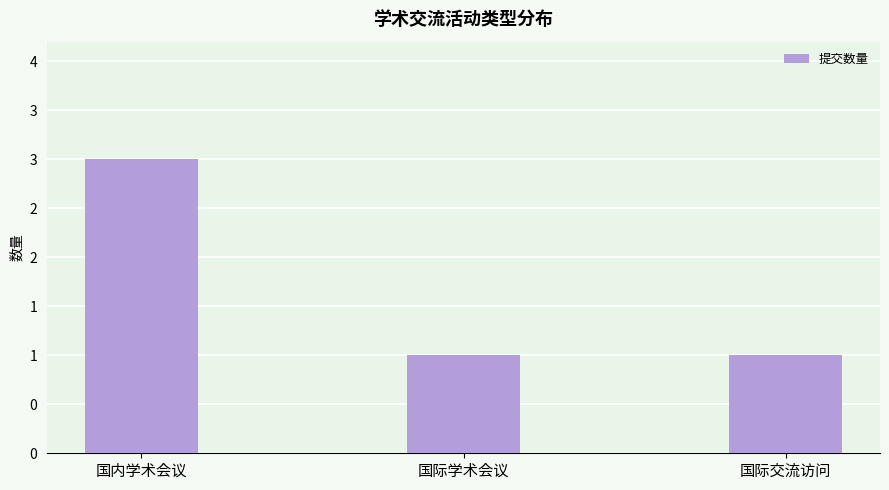

Approximately how many times larger is the value at 国际学术会议 compared to 国内学术会议?

0.3